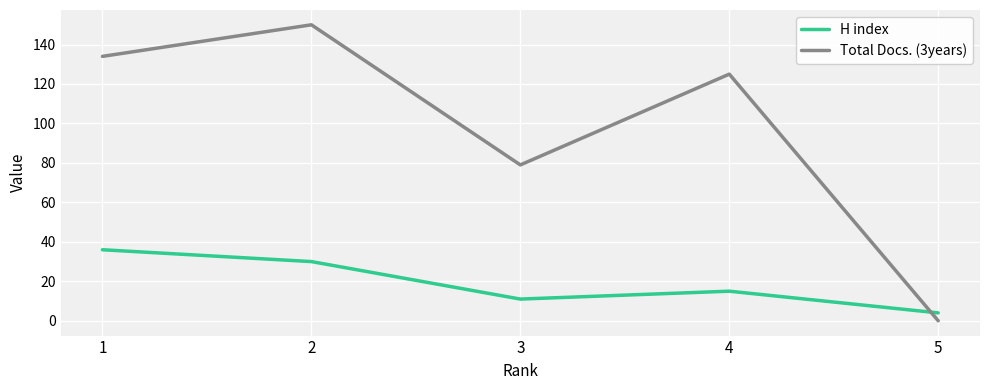

Is it true that H index equals 30 at 2?

True